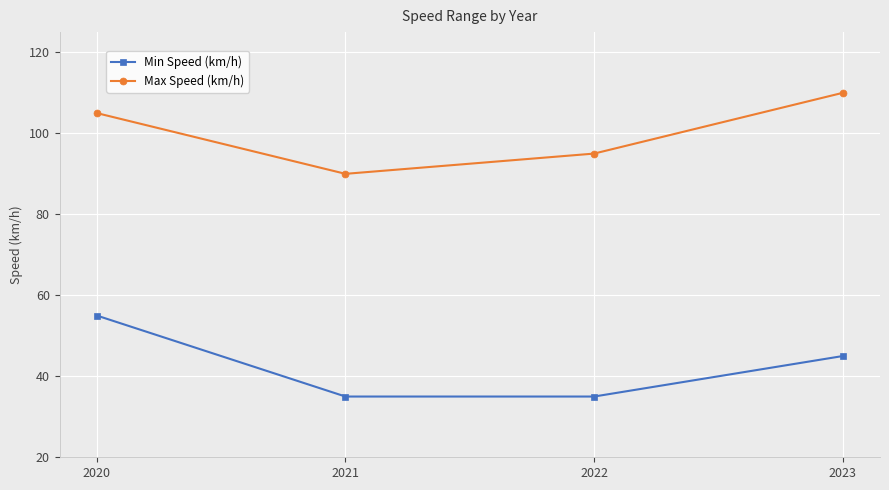

Where is the first local minimum for Max Speed (km/h)?

2021